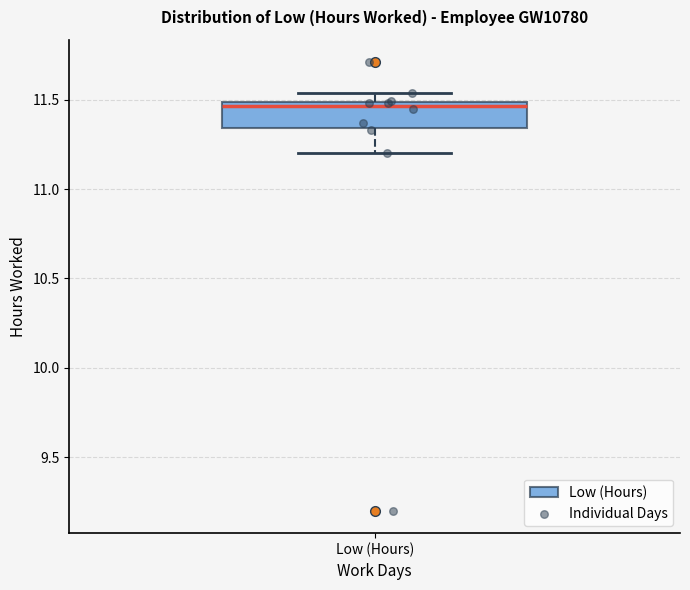

Where does the median line of the box for Low (Hours) sit on the y-axis? The values are not printed on the chart, so give them approximately, as read against the axis.

11.45